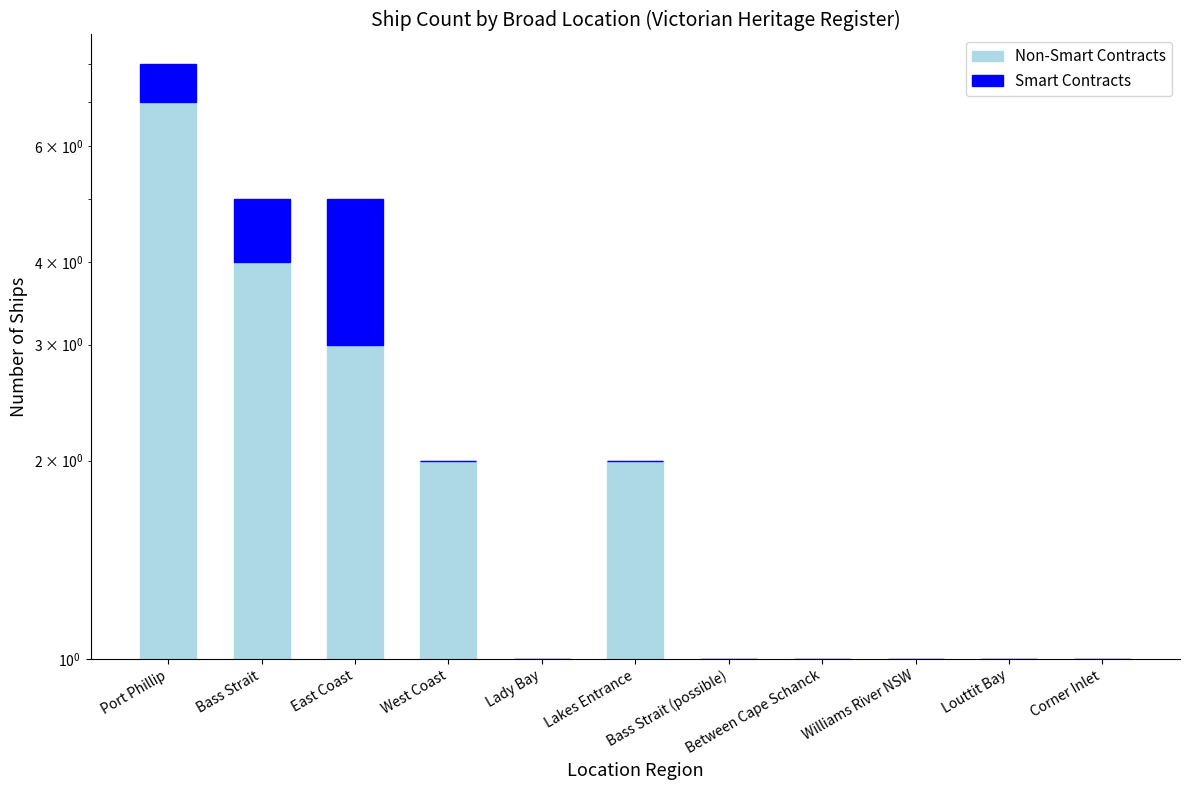

Rank the series by their maximum value, from highest to lowest.

Non-Smart Contracts, Smart Contracts